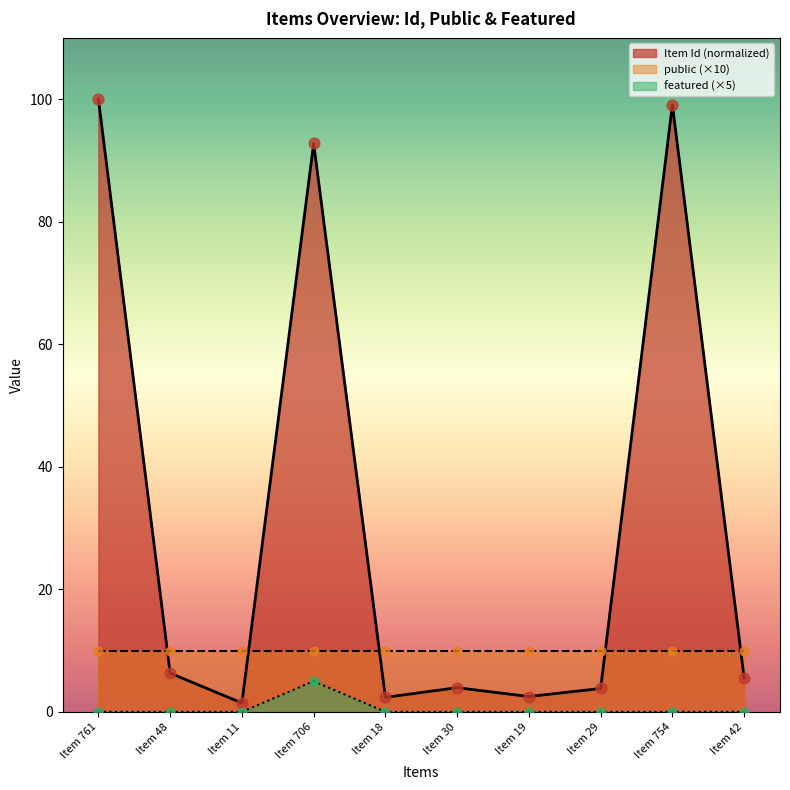

Is the value of featured (×5) at Item 754 greater than the value of Item Id (normalized) at Item 29?

No